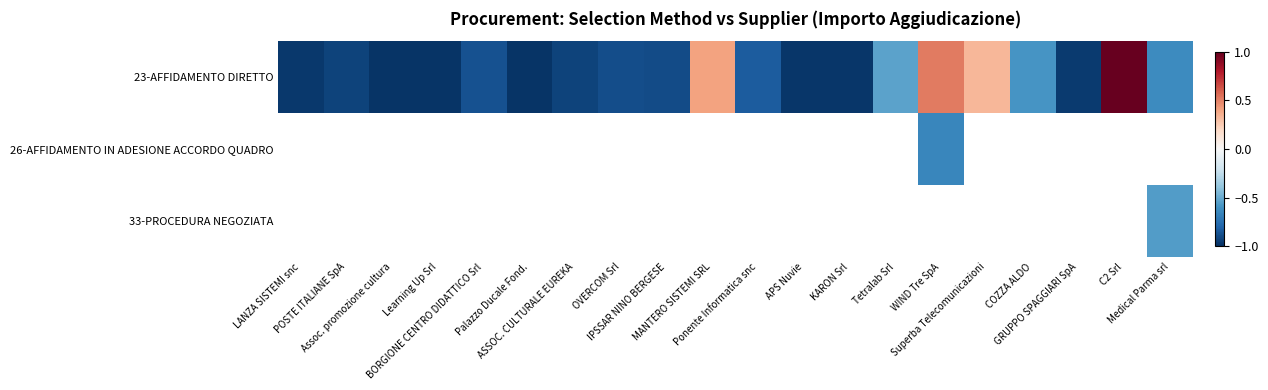

Which label corresponds to the smallest value in the chart?

Learning Up Srl